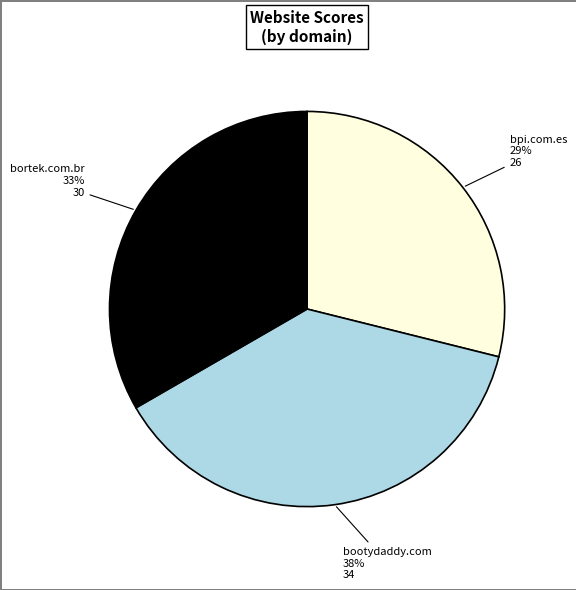

Does any single category account for the majority?

No